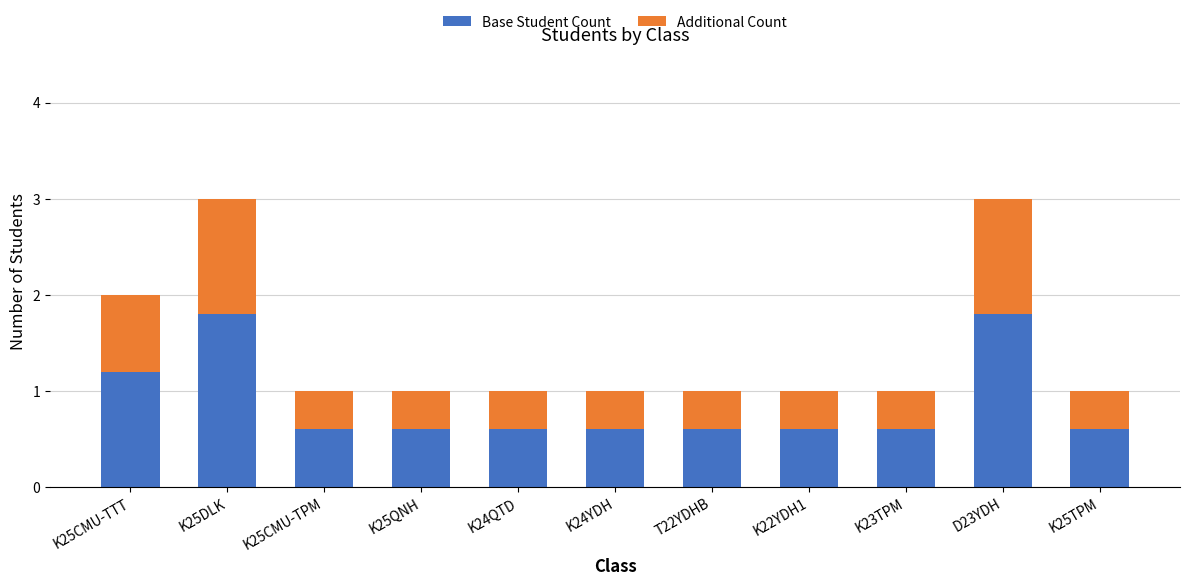

What is the highest value of the Base Student Count series?

1.8